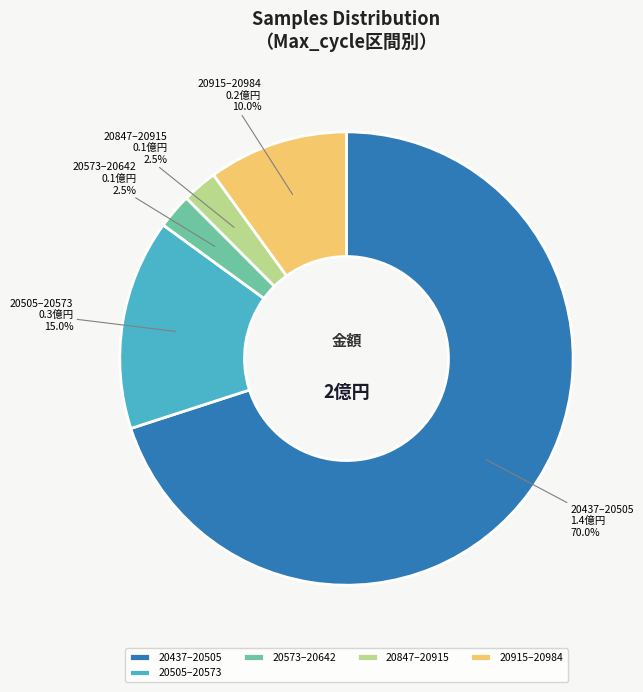

How many slices are in this pie chart?

5